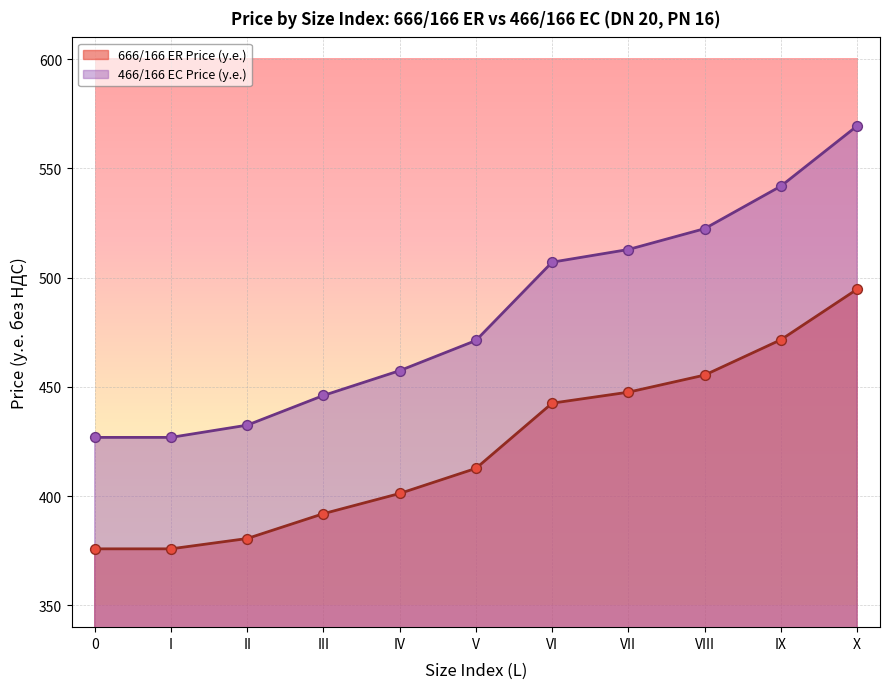

At which category is the sum across all series the highest?

X